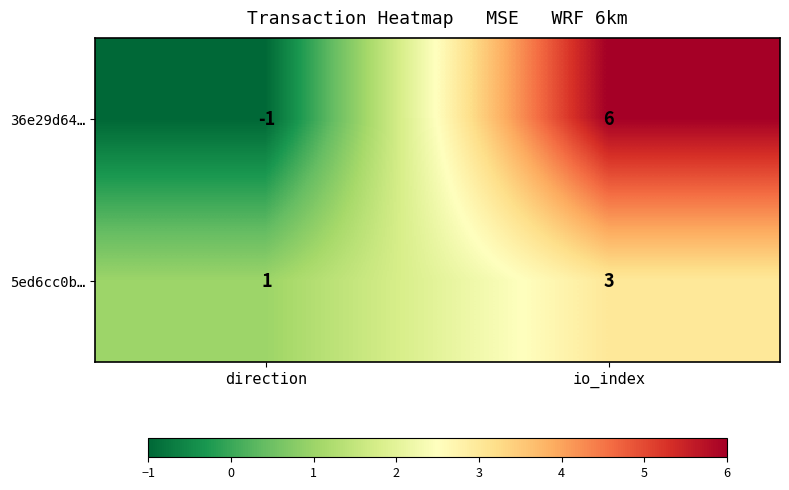

Which category has the highest value across all series?

io_index